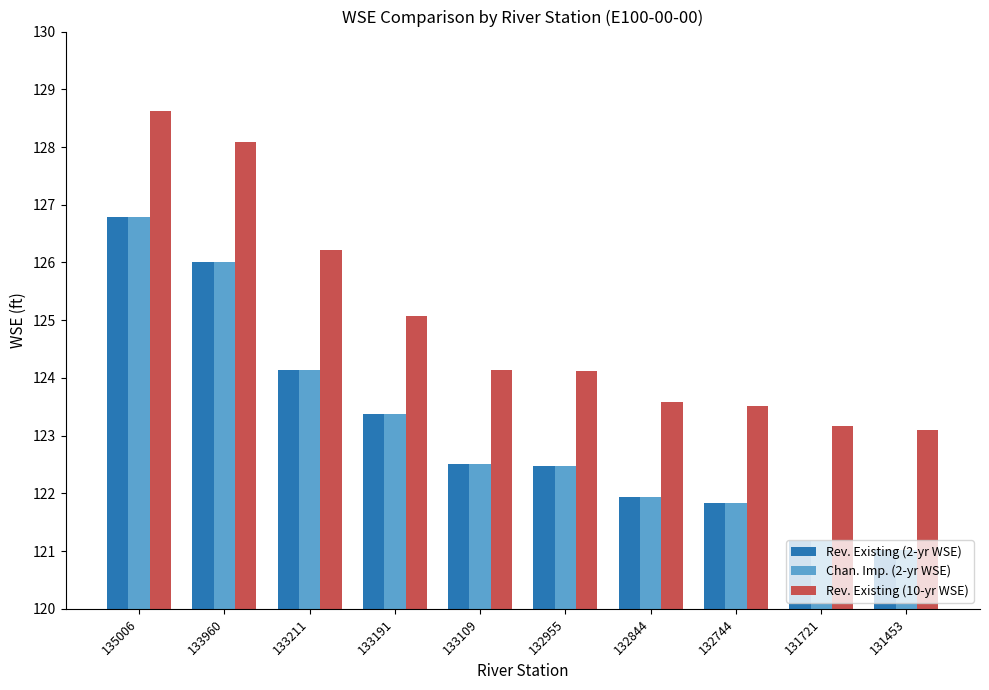

What is the difference between the Rev. Existing (2-yr WSE) values at 132744 and 135006?

5.0